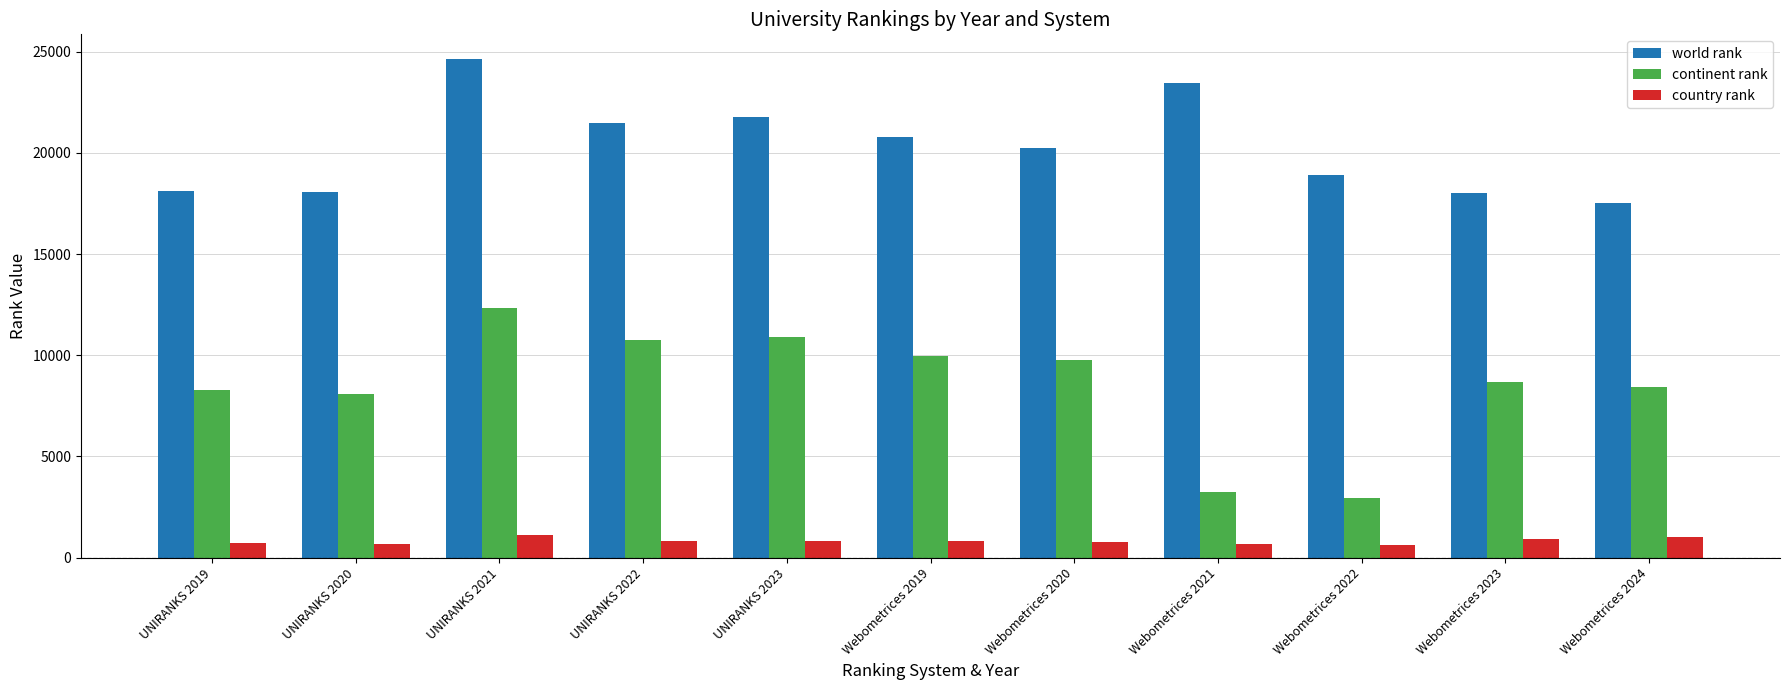

What is the smallest value displayed?

619